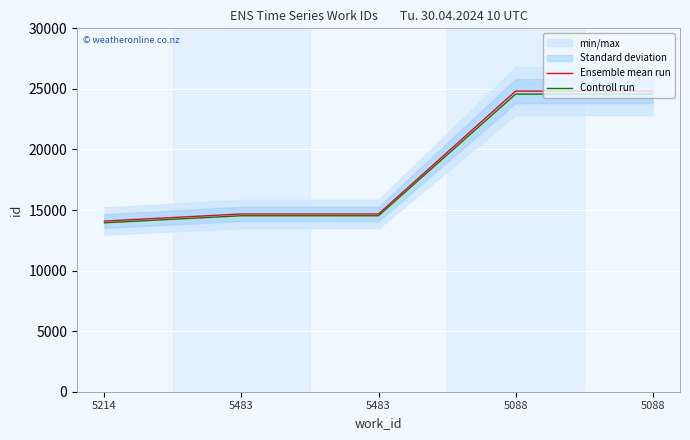

What is the difference between the highest and lowest values at 5483?

146.8